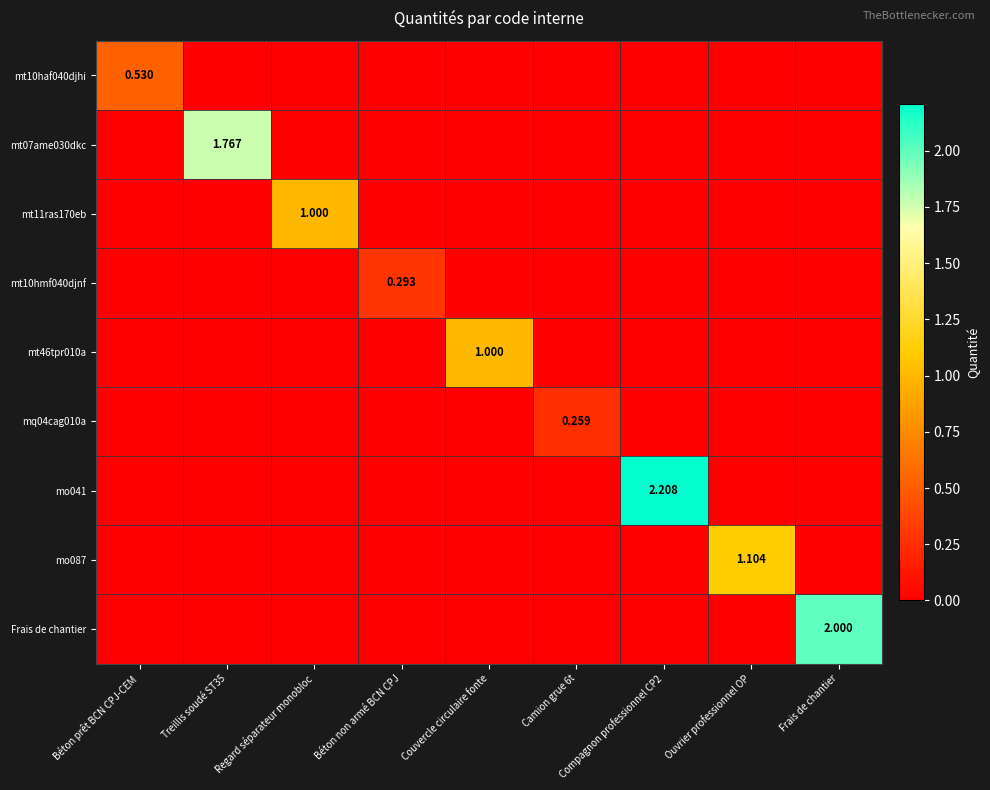

Which series has the widest spread of values?

mo041